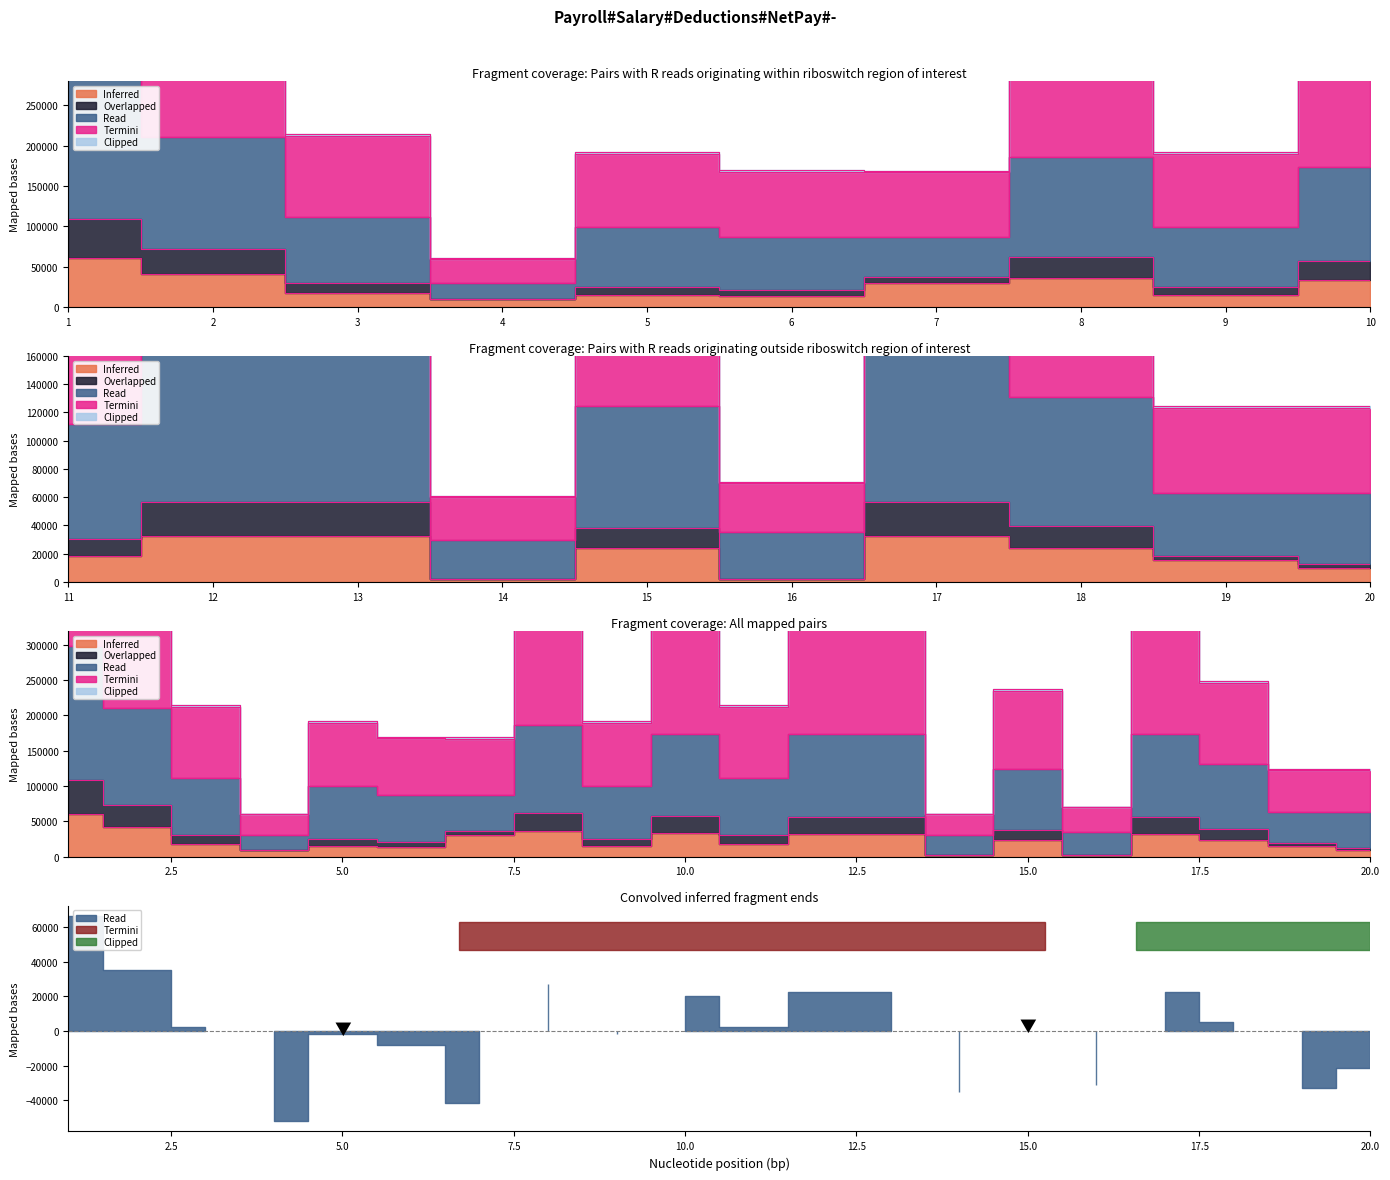

True or false: Overlapped and Inferred cross at least once.

False